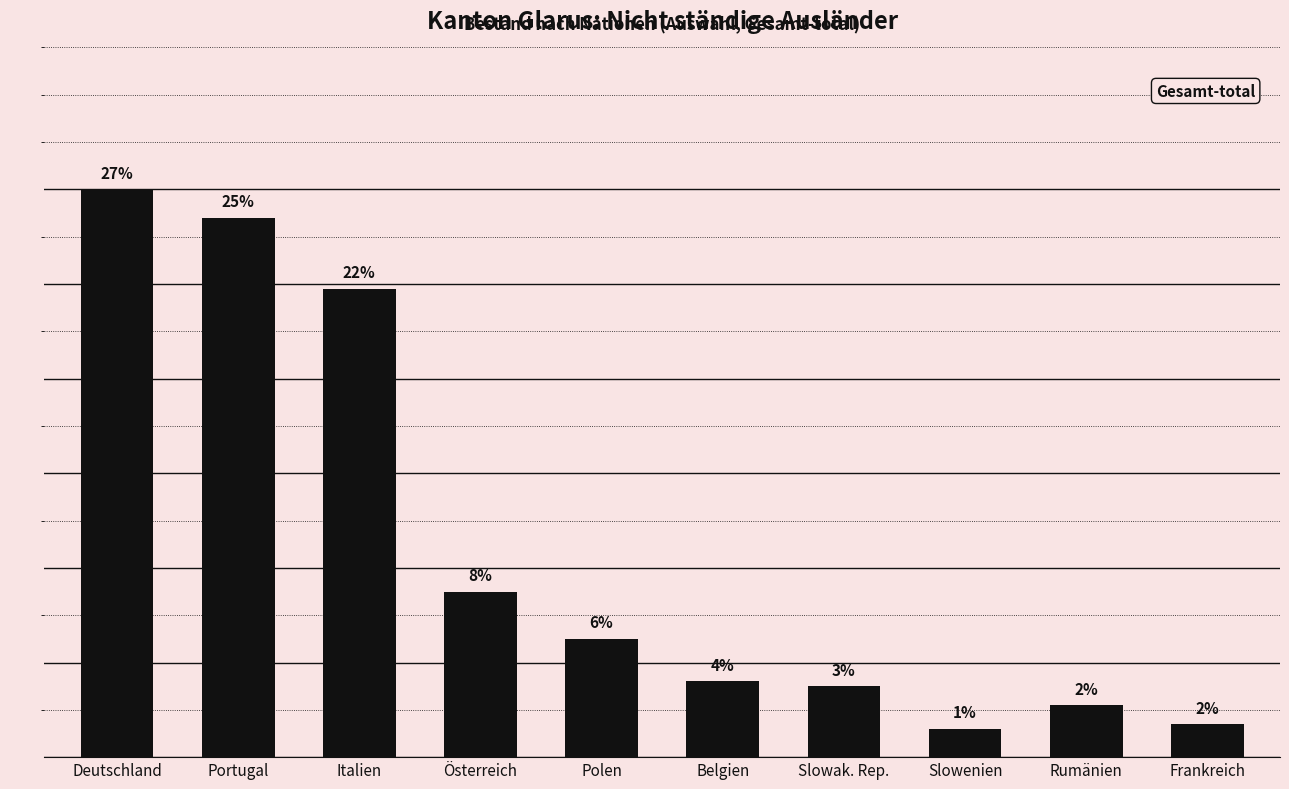

Is it true that the value at Portugal is 185?

False